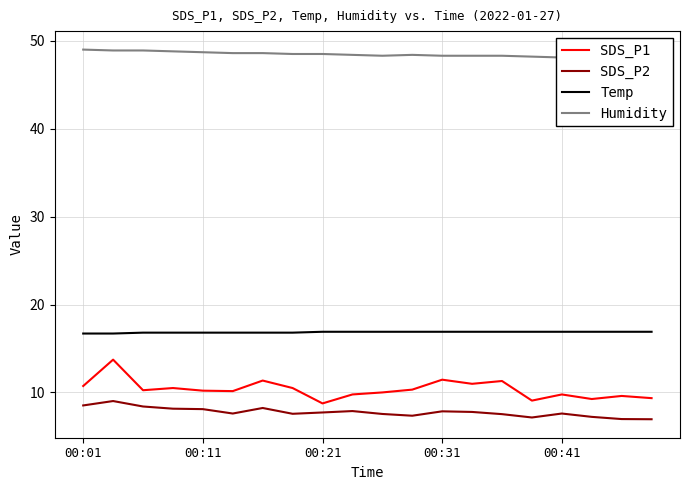

What is the lowest value of the SDS_P2 series?

7.0